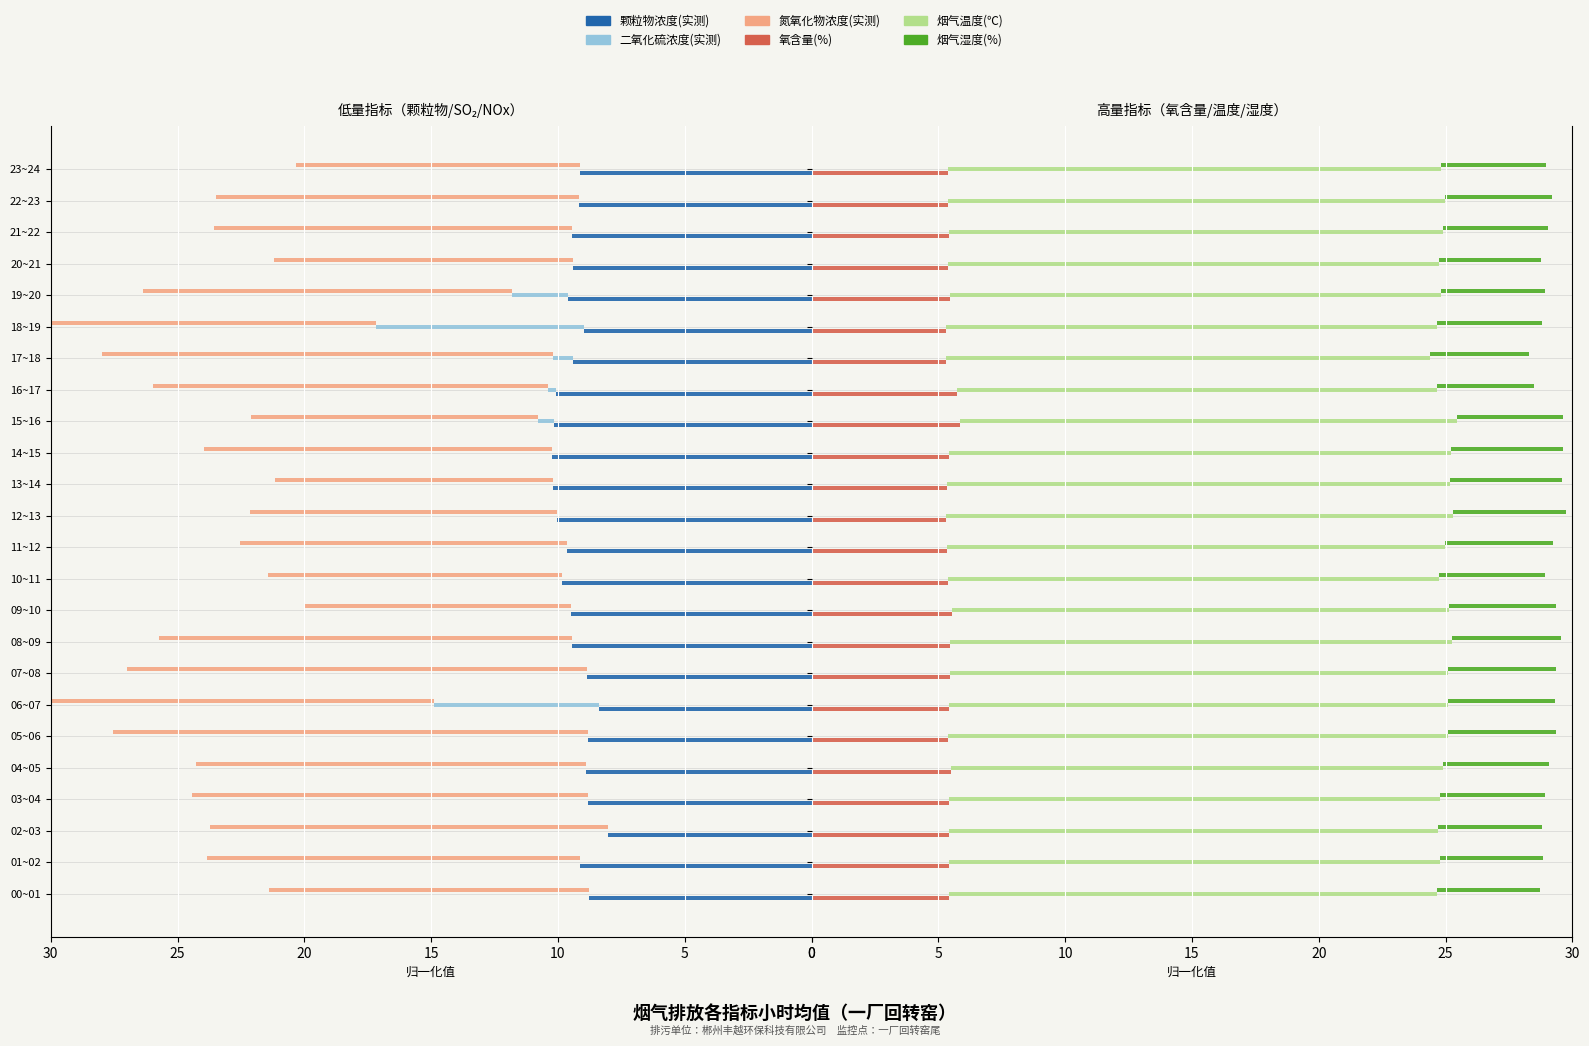

Rank the series at 17~18 from highest to lowest value.

烟气温度(℃), 氮氧化物浓度(实测), 颗粒物浓度(实测), 氧含量(%), 烟气湿度(%), 二氧化硫浓度(实测)